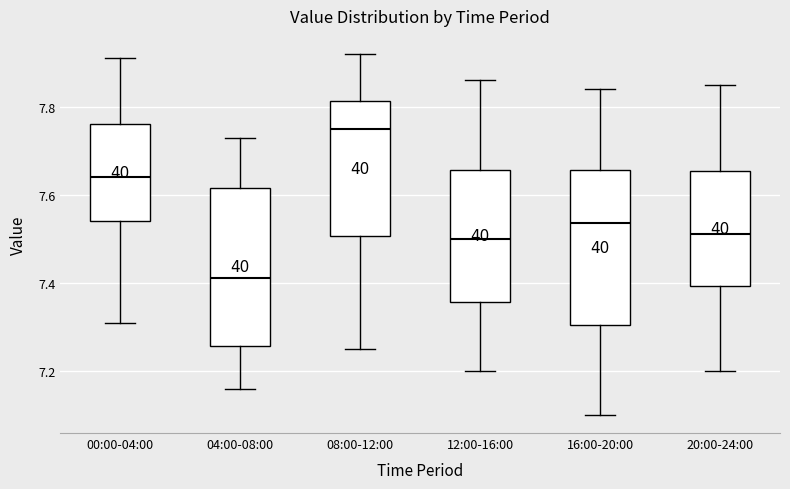

Where is the lower edge of the box for 12:00-16:00 on the y-axis? The values are not printed on the chart, so give them approximately, as read against the axis.

7.36